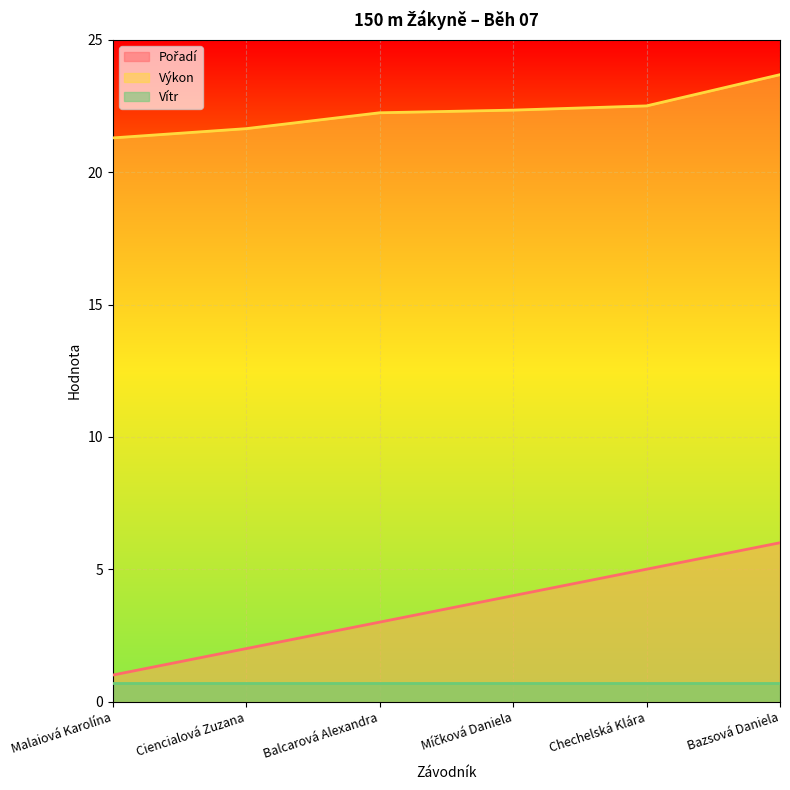

At which label does Pořadí first exceed 4?

Chechelská Klára